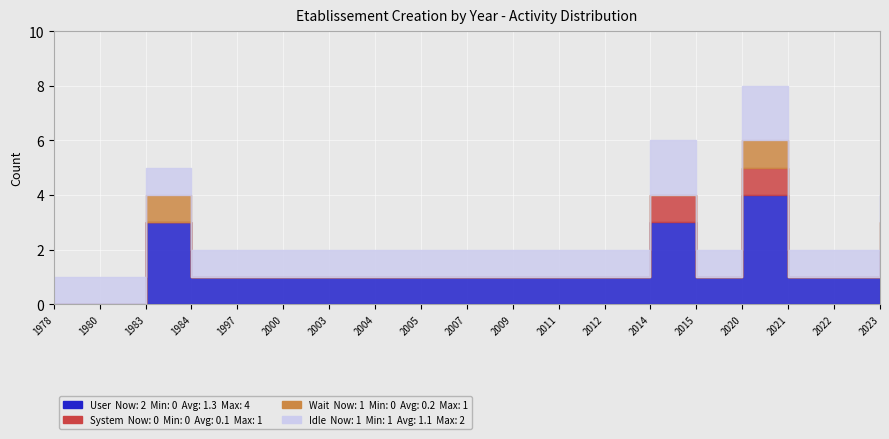

What is the difference between the second highest and second lowest values in the User series?

3